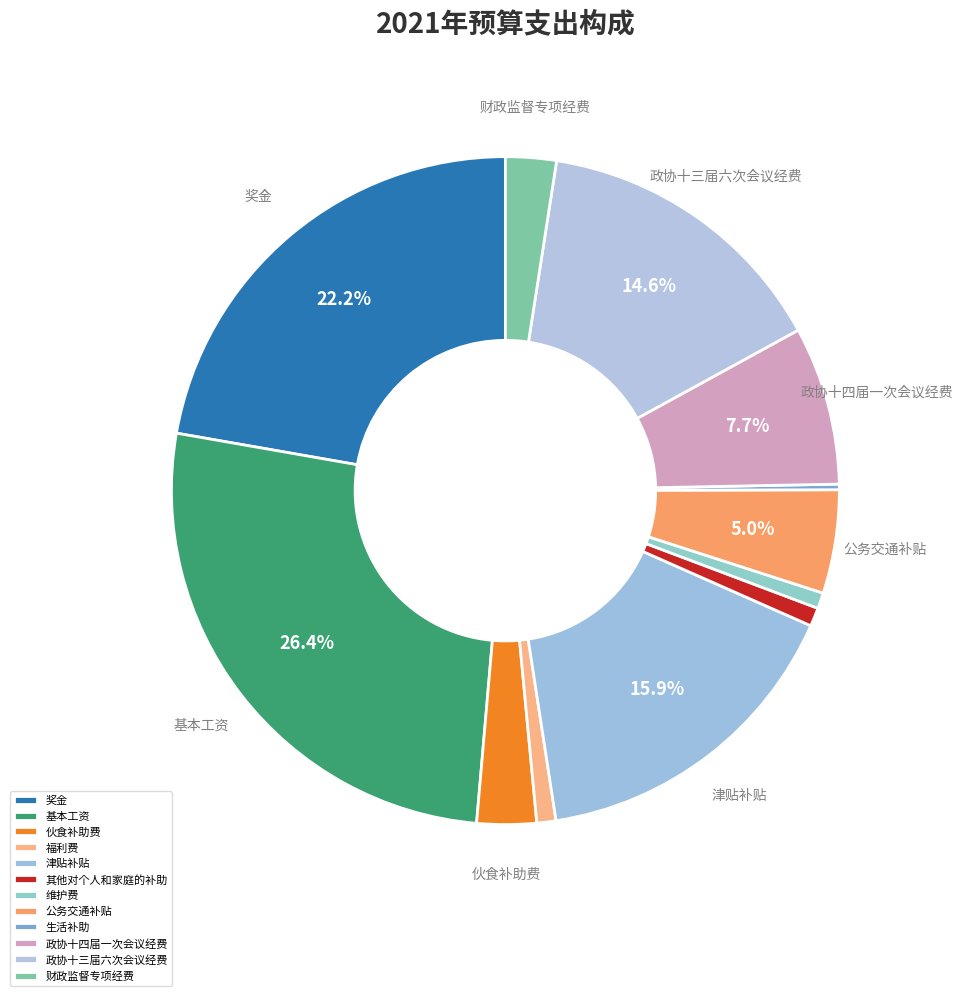

To the nearest percent, what is the difference between the 津贴补贴 and 伙食补助费 slice percentages?

13%